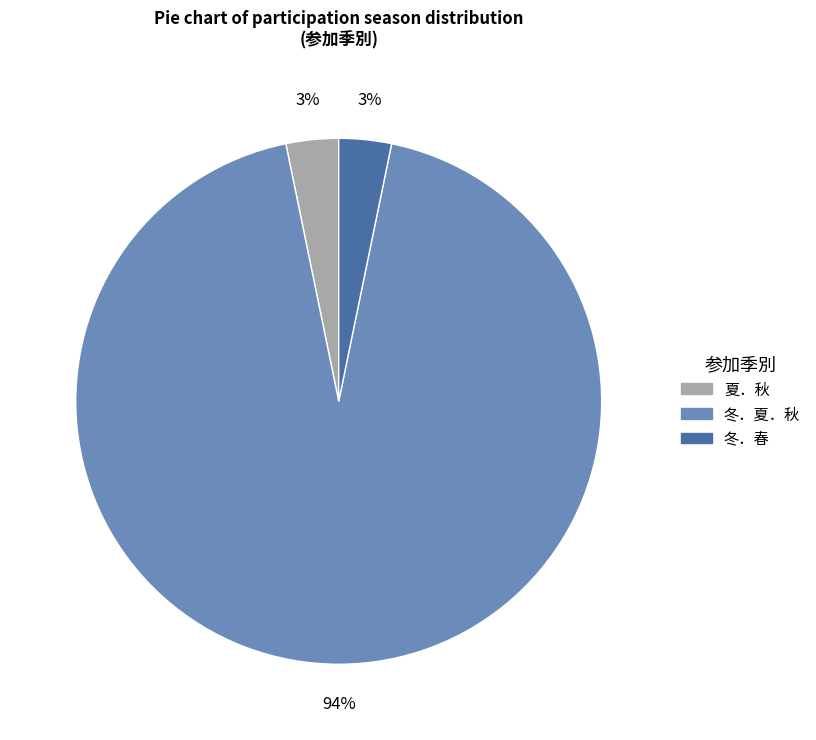

Count the number of slices in the pie.

3